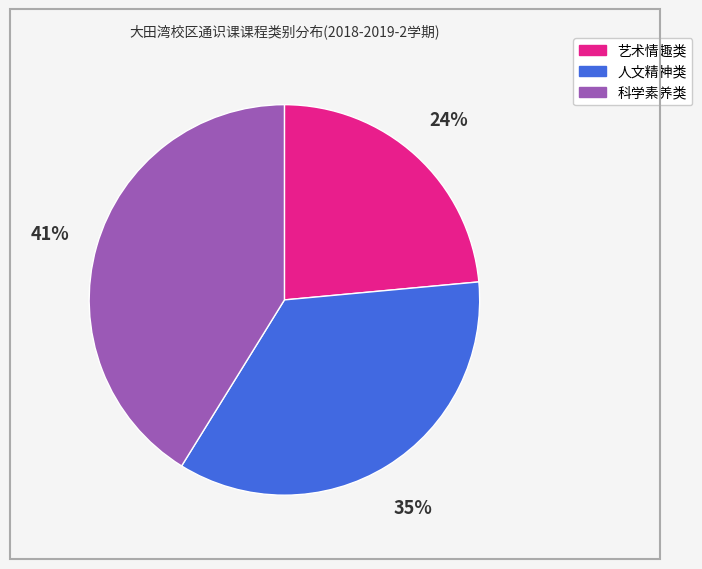

To the nearest percent, what is the average slice percentage?

33%